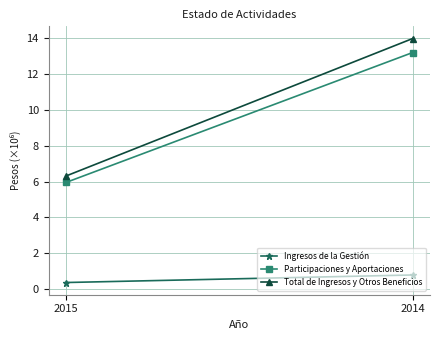

Where does the Participaciones y Aportaciones series first go above 13?

2014